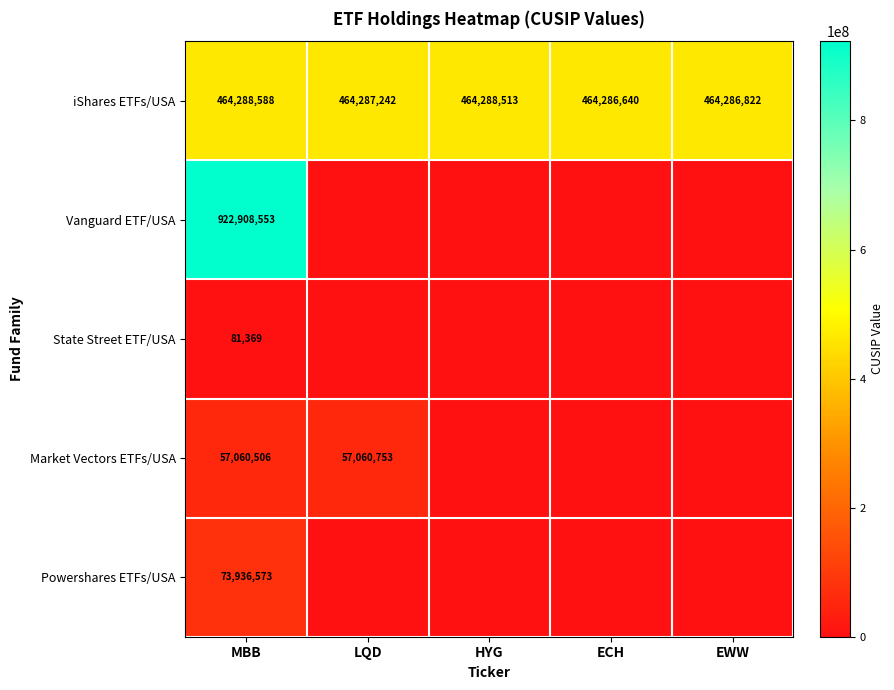

What value does the iShares ETFs/USA series have at MBB, to the nearest 50?

464288600